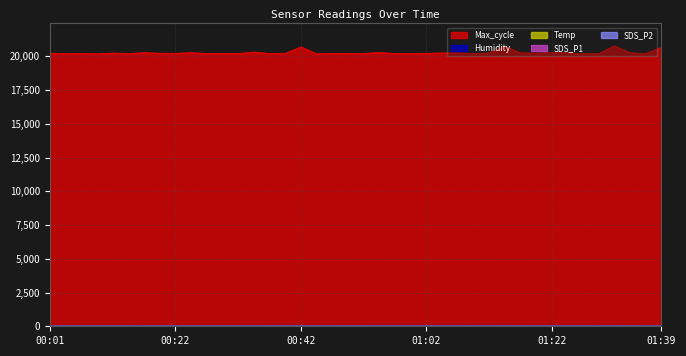

Is the value of Humidity at 00:07 greater than the value of SDS_P1 at 01:14?

Yes